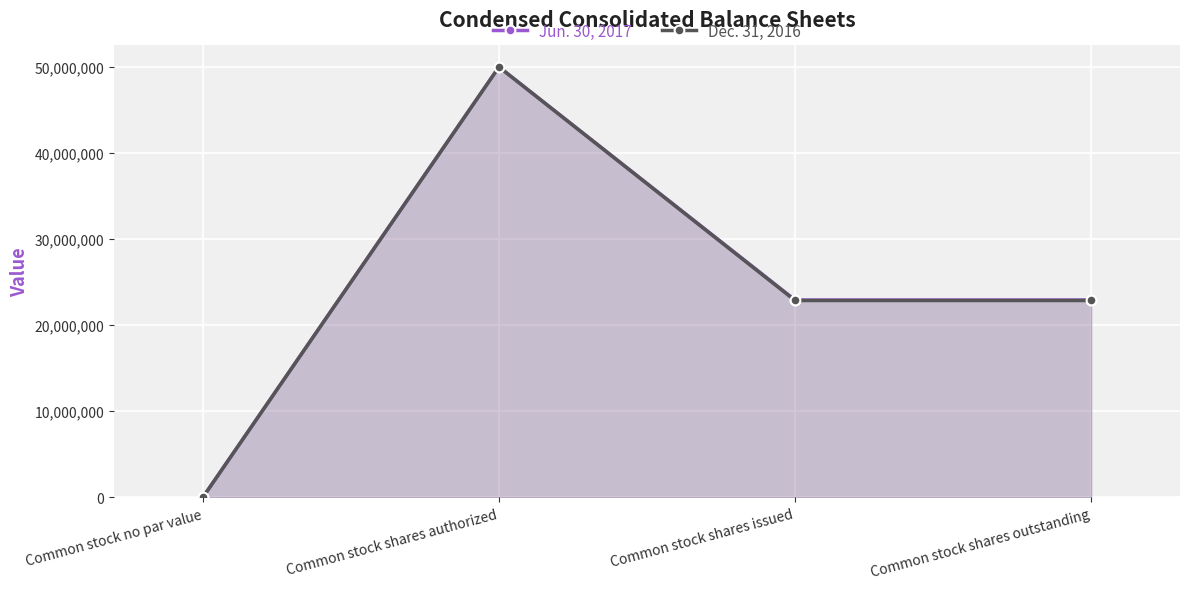

What is the label of the 1st point from the right?

Common stock shares outstanding